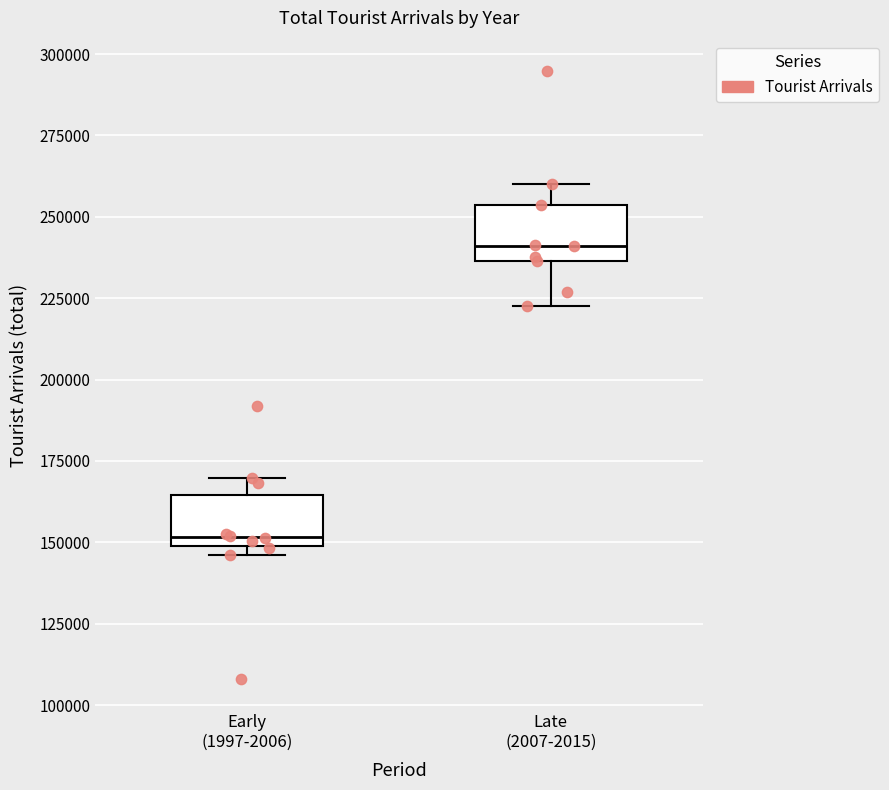

Which box has the highest median line?

Late (2007-2015)